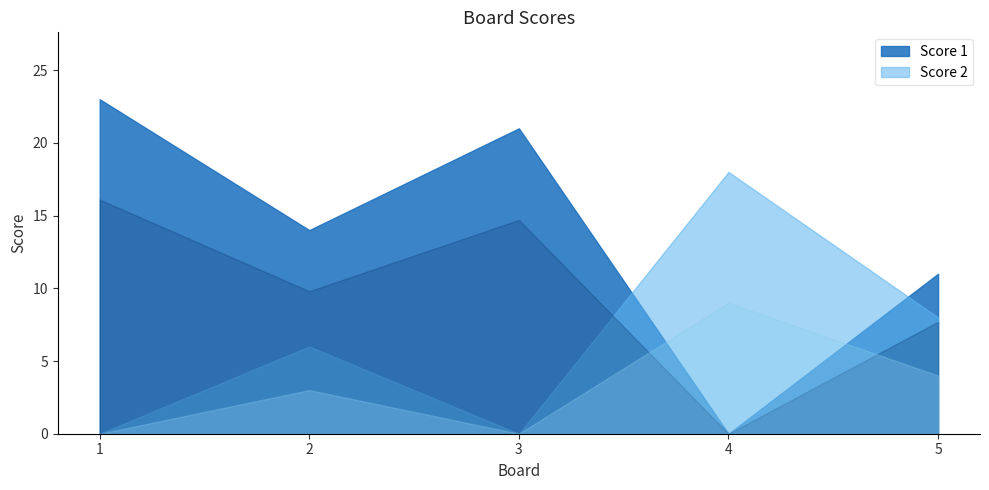

How many times do Score 1 and Score 2 cross each other?

2